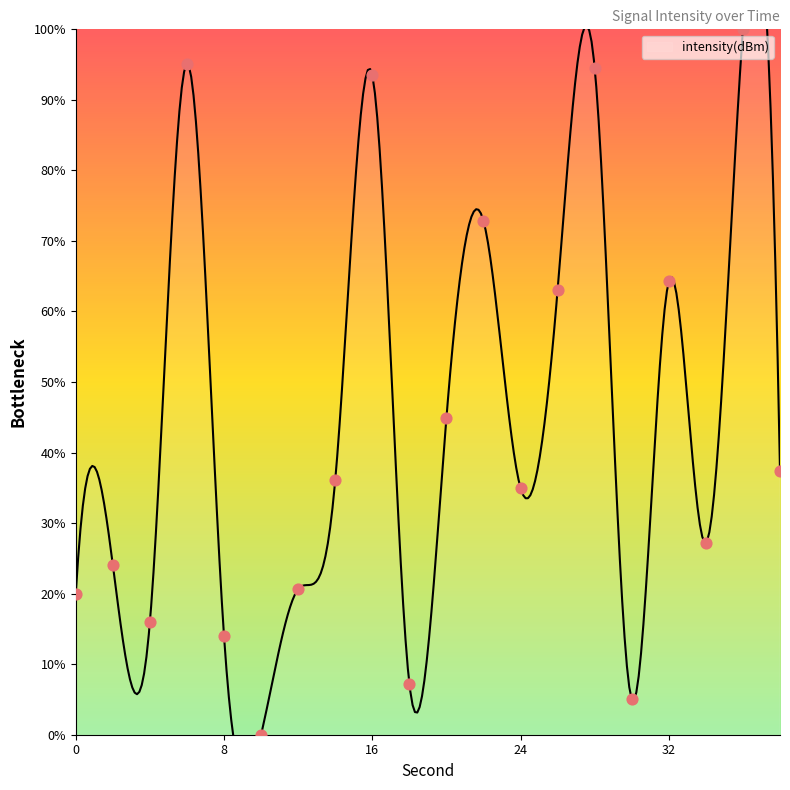

What is the change in value from 20 to 28?

+49.7